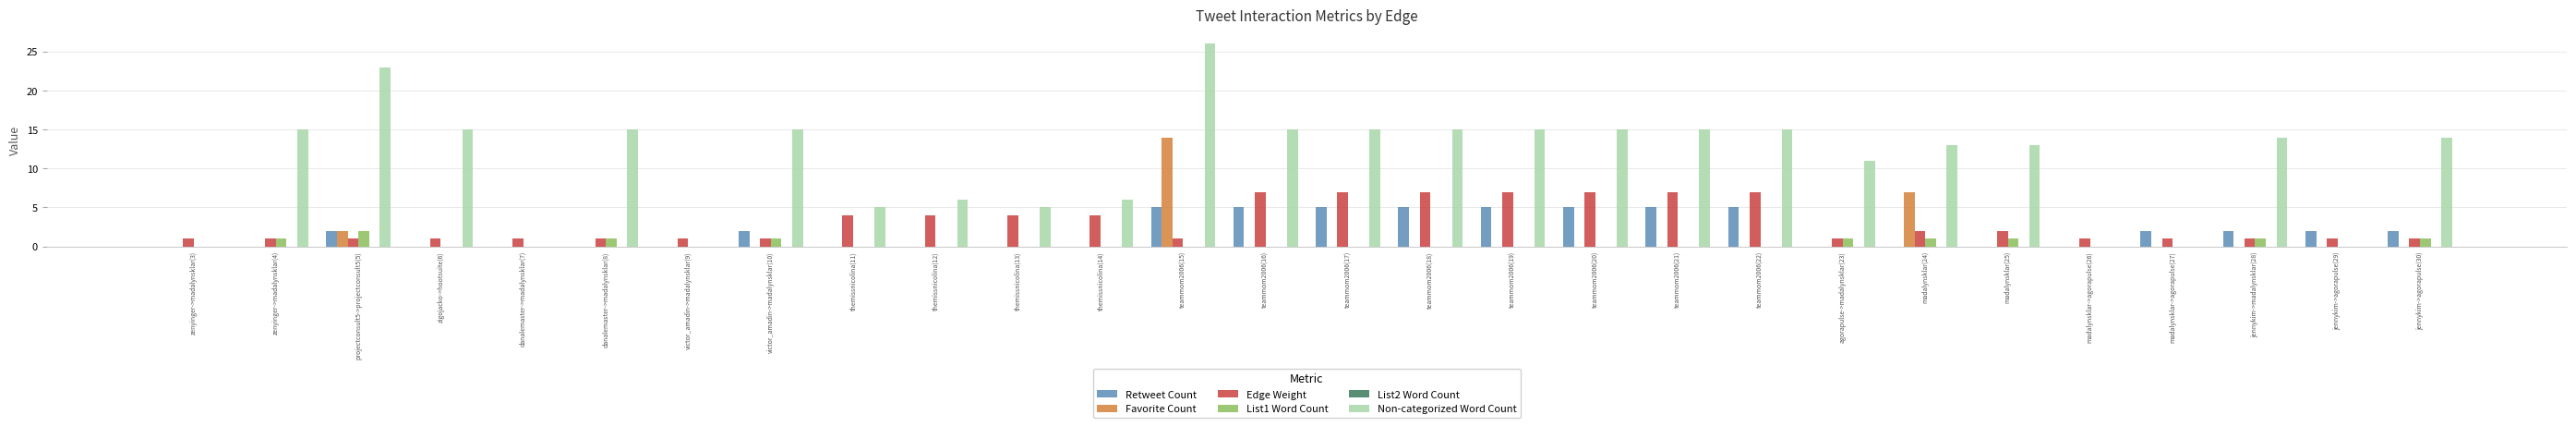

Between victor_amadin->madalynsklar(9) and teammom2006(21), which series saw the biggest shift?

Non-categorized Word Count